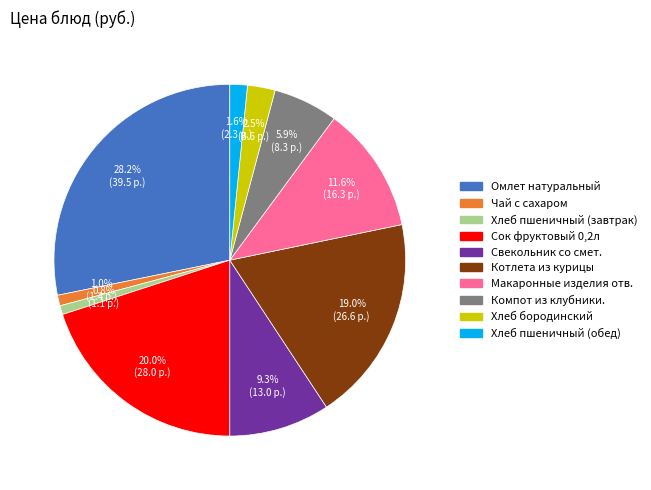

Is the sum of Хлеб пшеничный (обед) and Чай с сахаром greater than half?

No